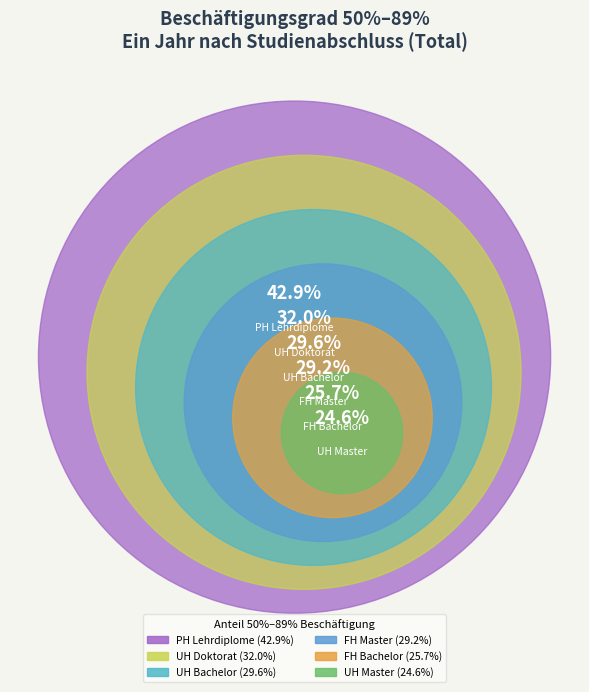

How many slices are in this pie chart?

6